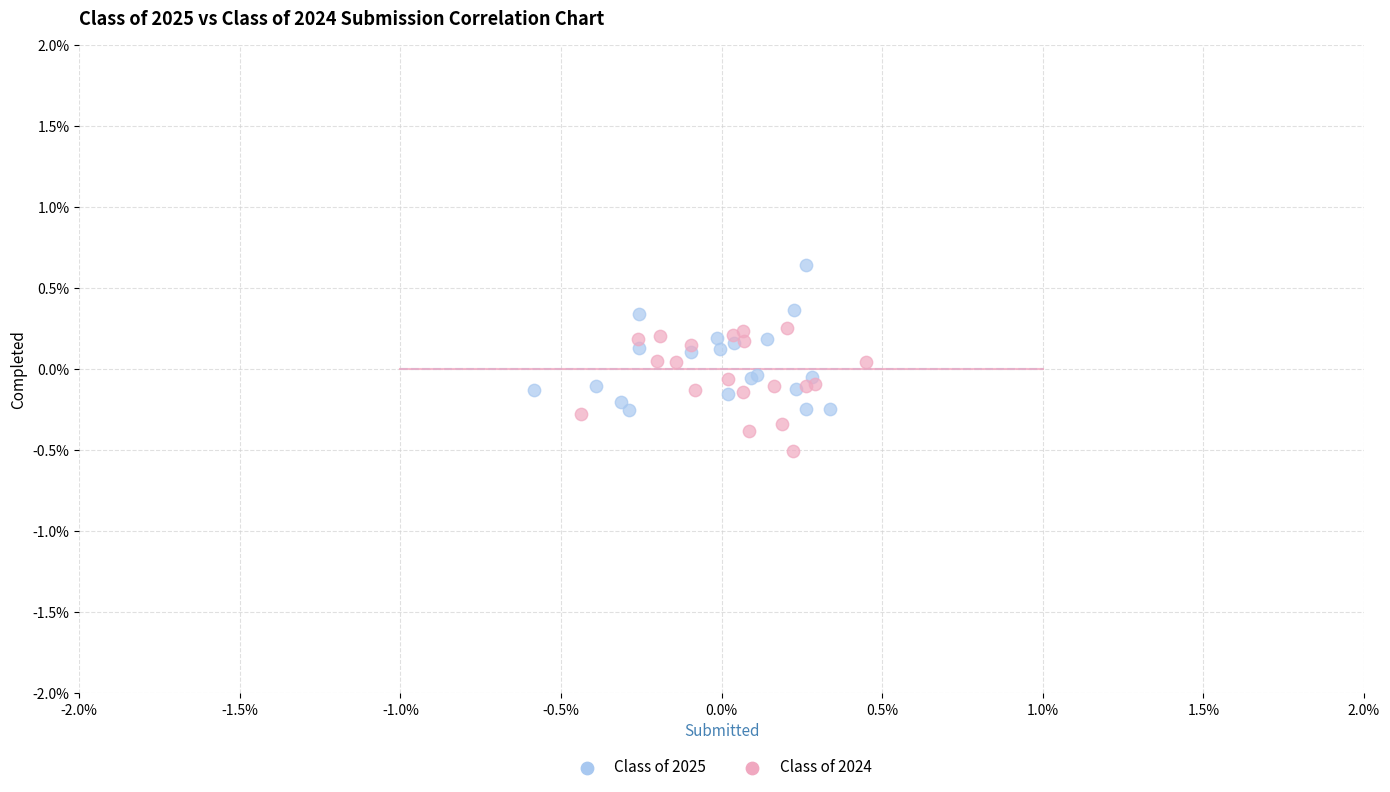

What are all the series names shown in the legend?

Class of 2025, Class of 2024